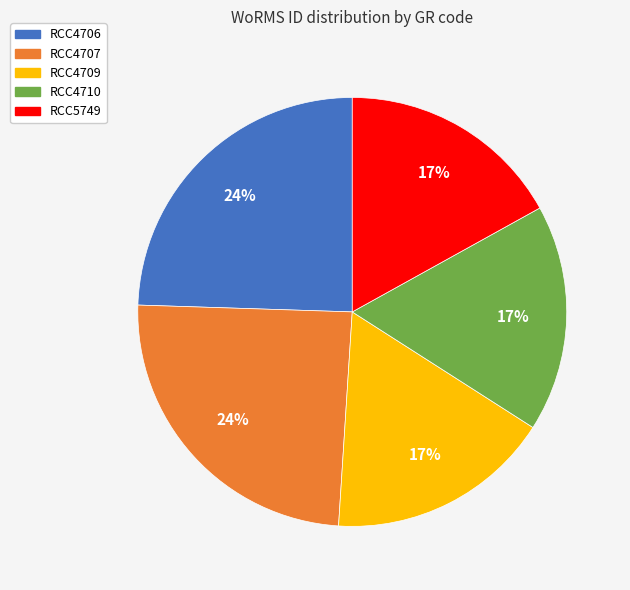

Count the number of slices in the pie.

5